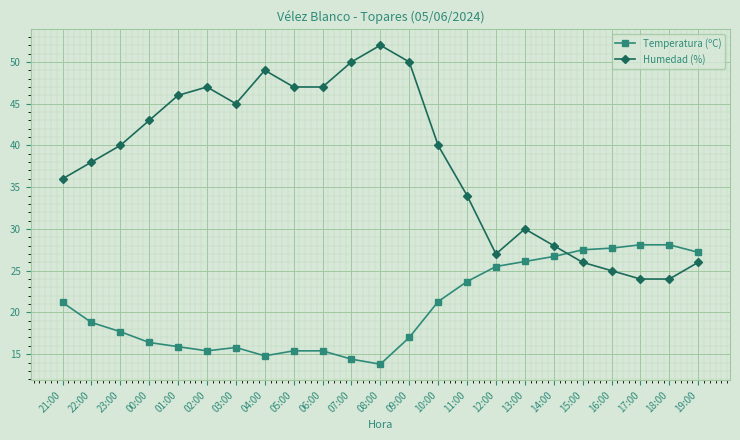

How many lines are shown in the chart?

2